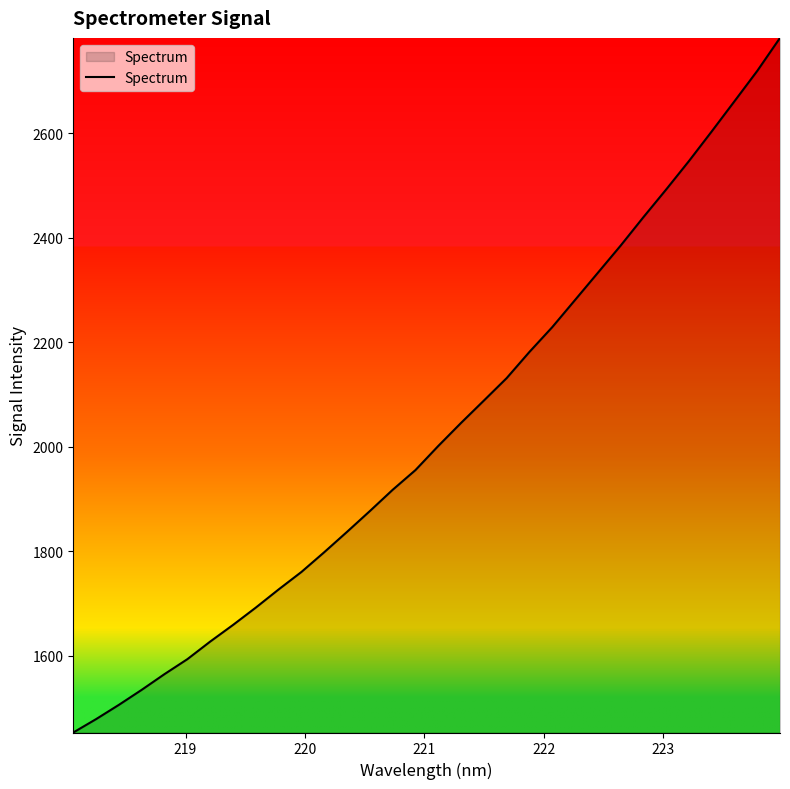

What is the smallest value displayed?

1452.9